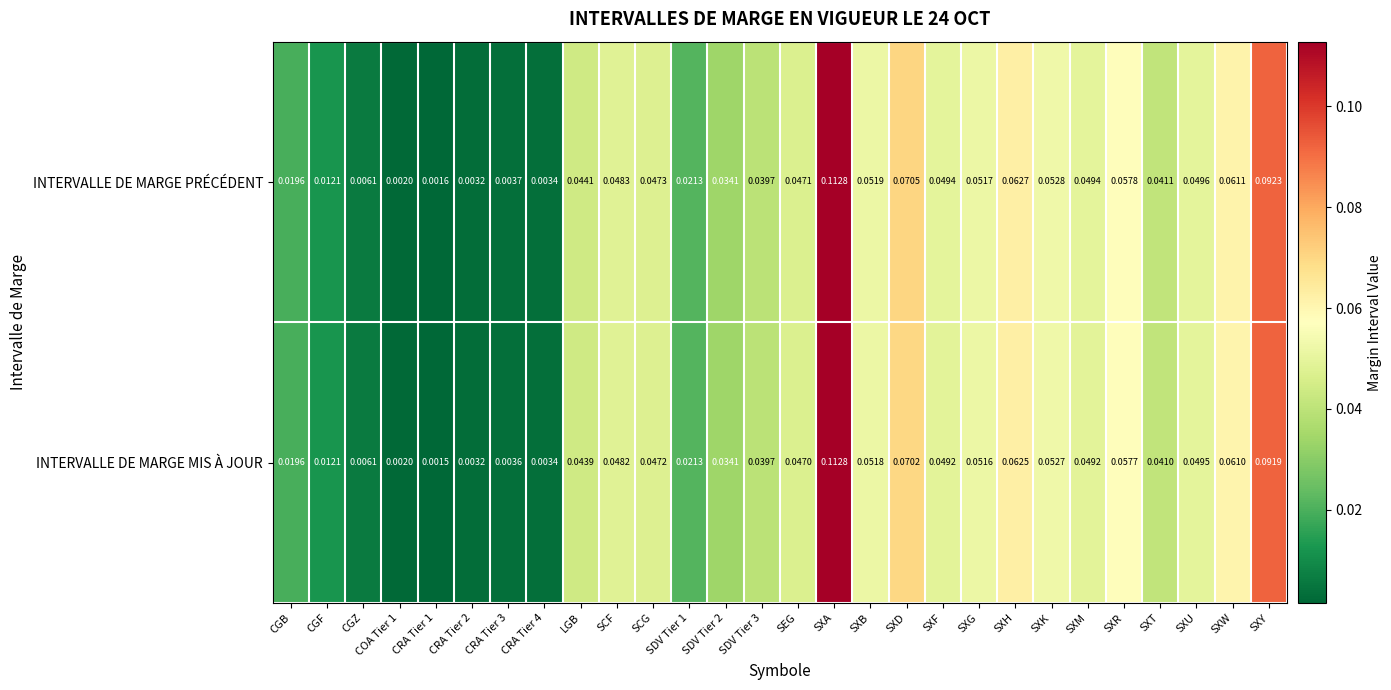

Which category has the lowest value across all series?

CRA Tier 1